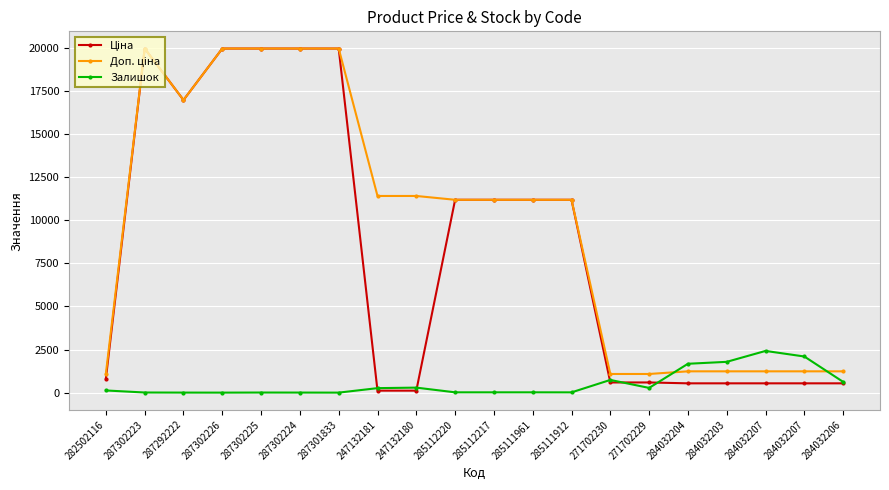

At which category does Ціна reach its first local valley?

287292222